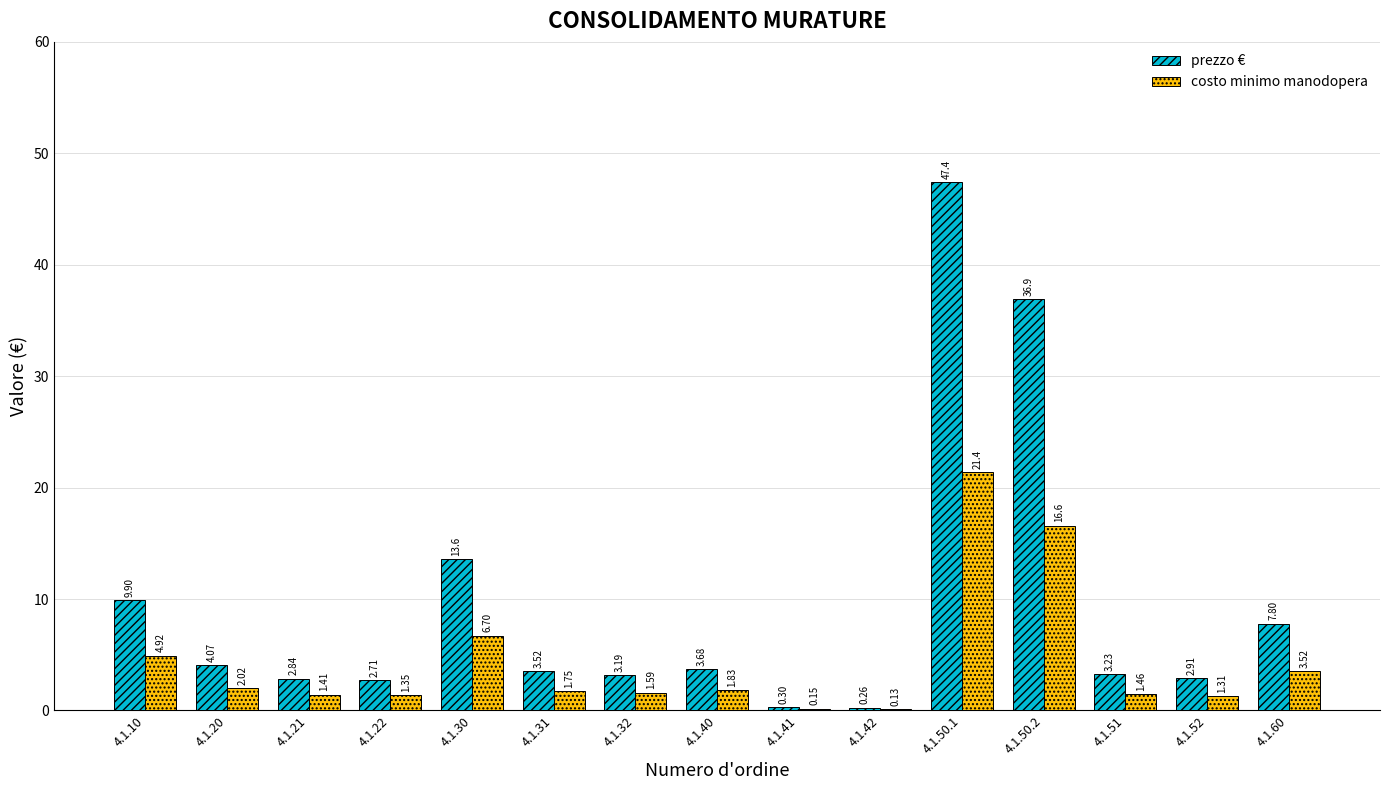

At which category is the sum across all series the highest?

4.1.50.1